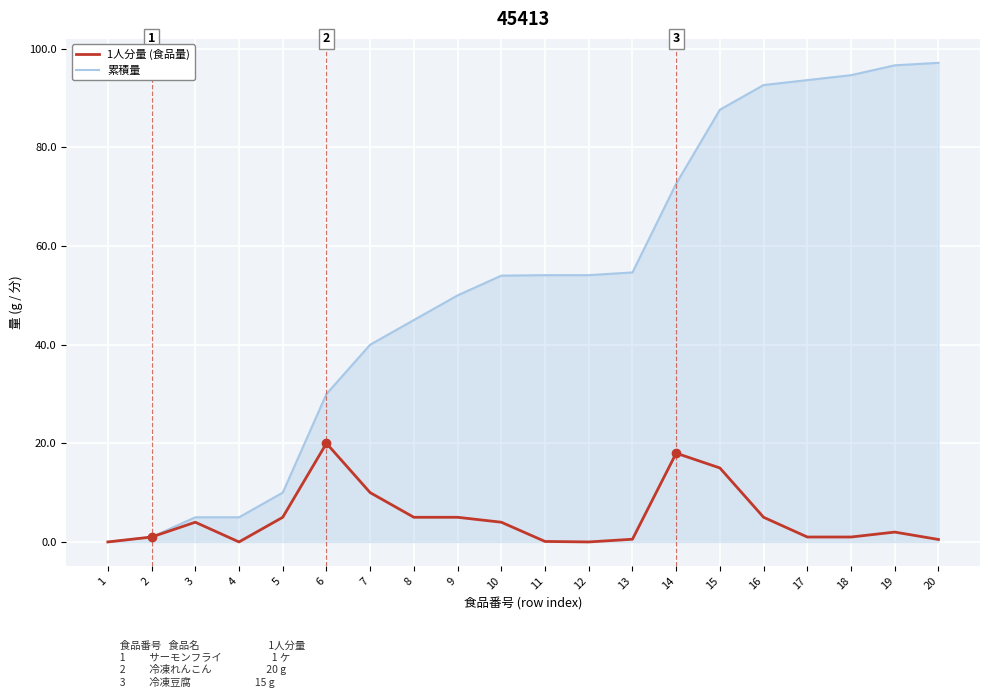

How many positive values does the 累積量 series have?

19